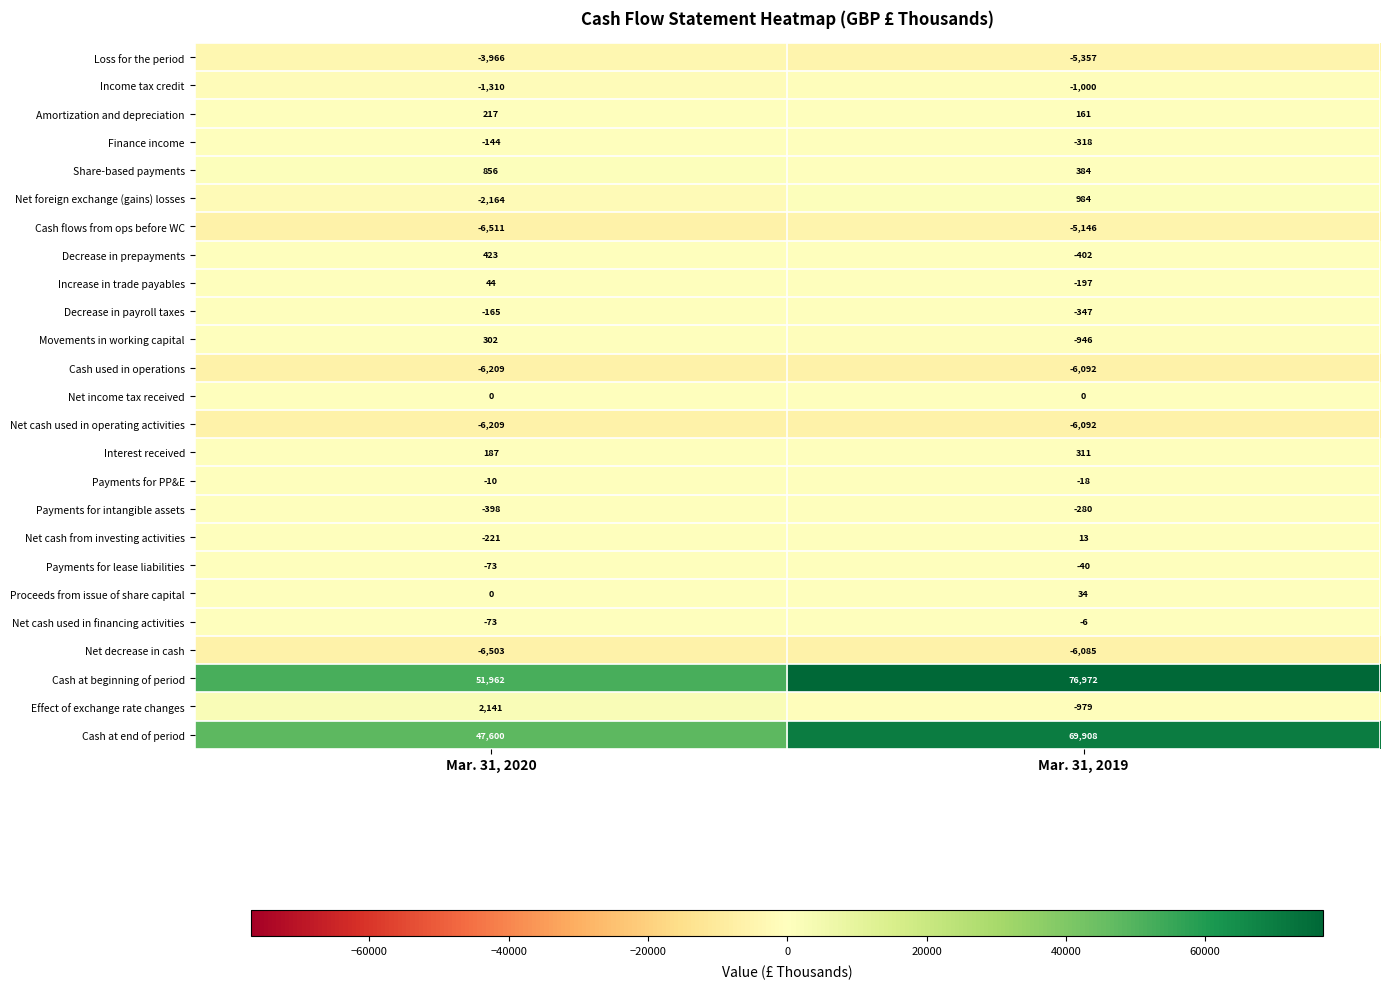

Which series changed the most between Mar. 31, 2020 and Mar. 31, 2019?

Cash at beginning of period